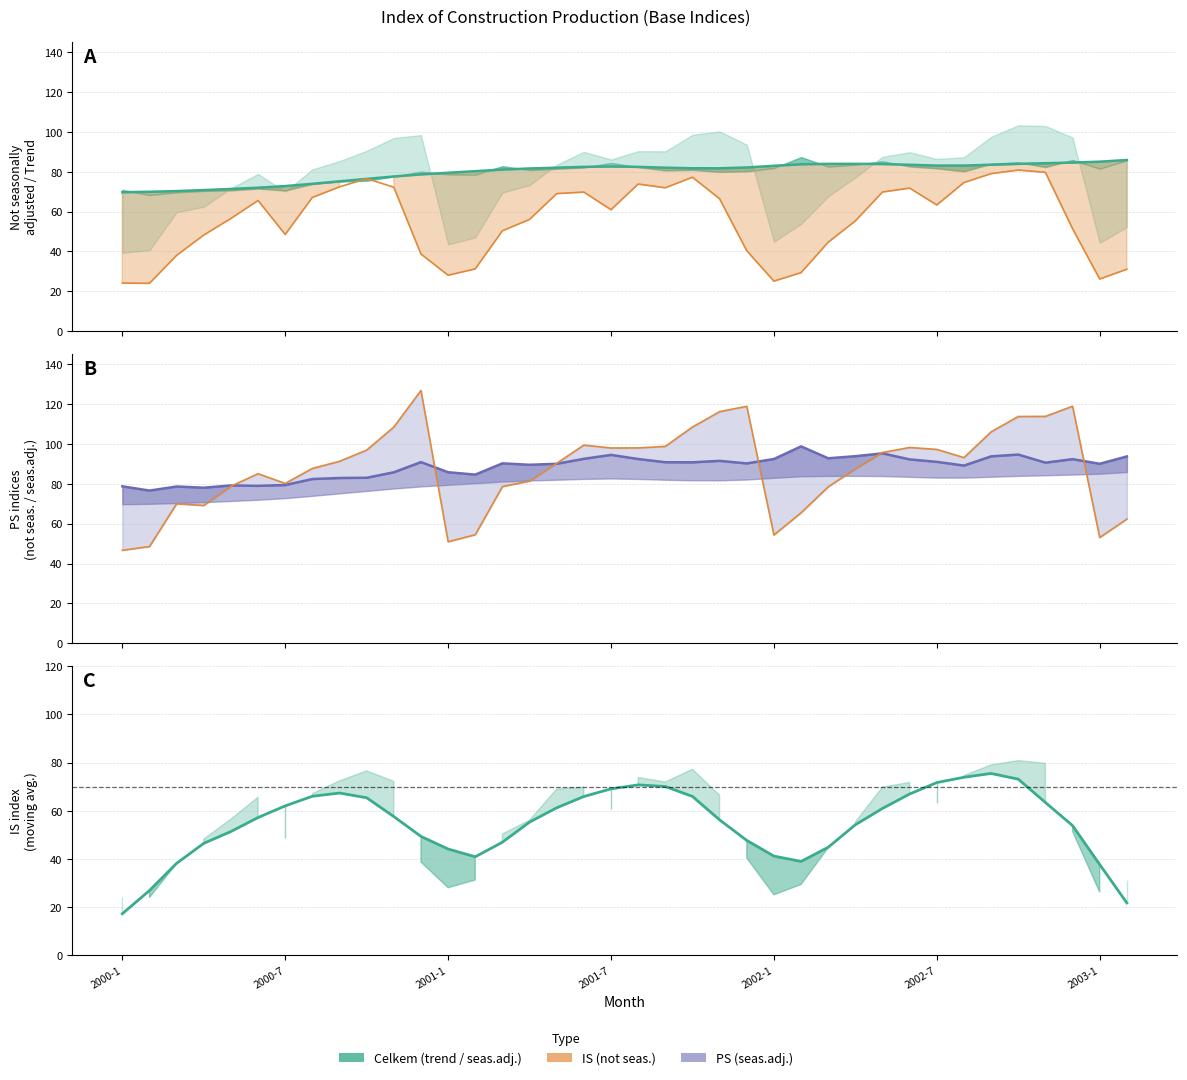

What position from the left is 13?

14